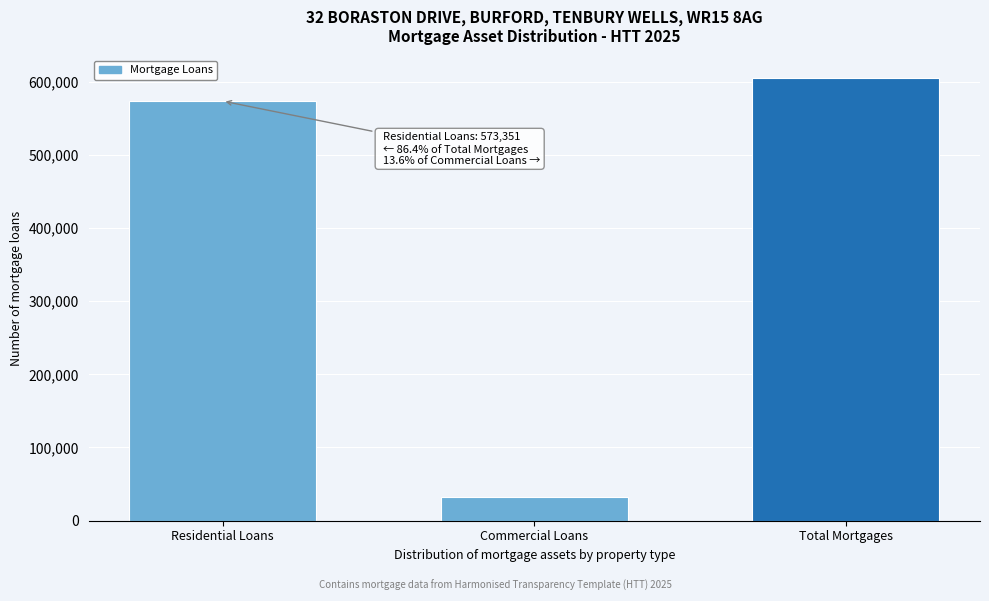

Reading right to left, list all the values displayed in this chart.

605529	32178	573351